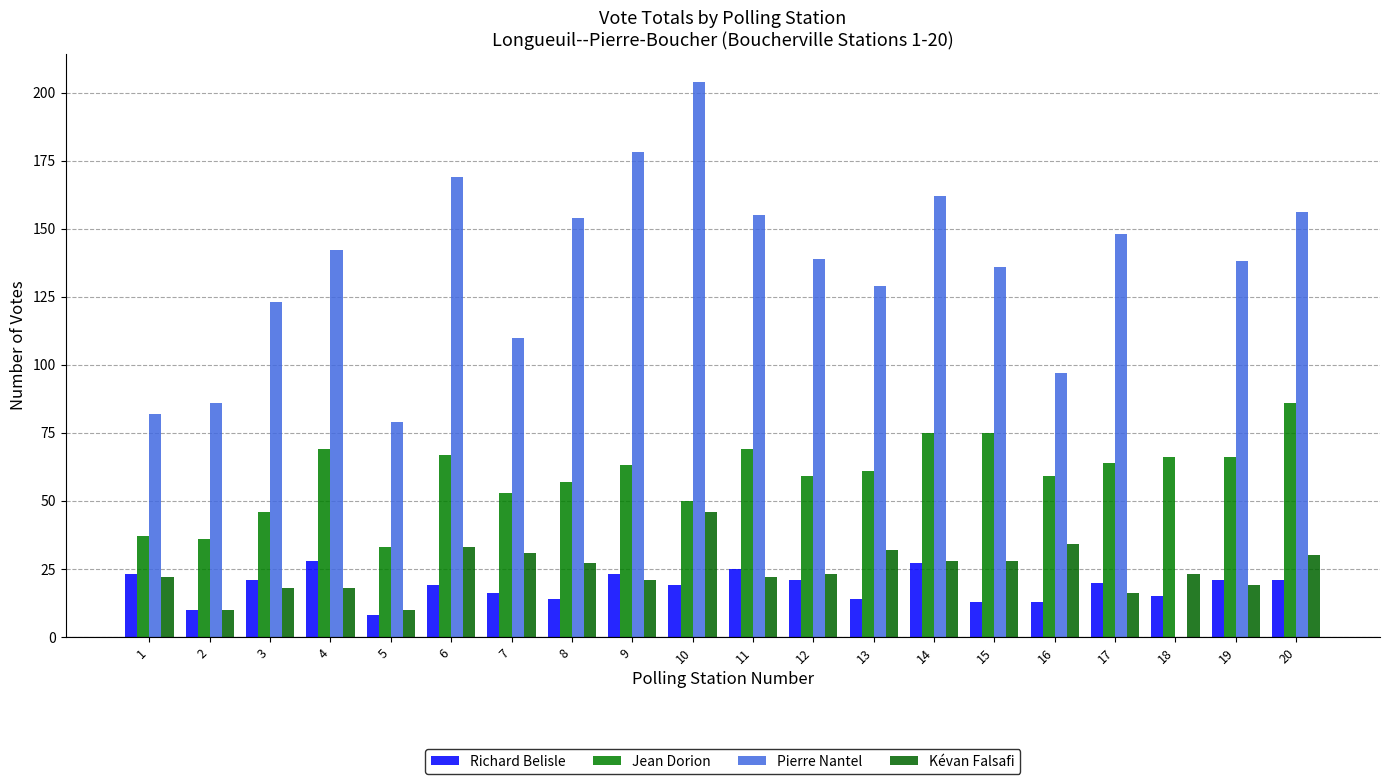

Which series has the widest spread of values?

Pierre Nantel